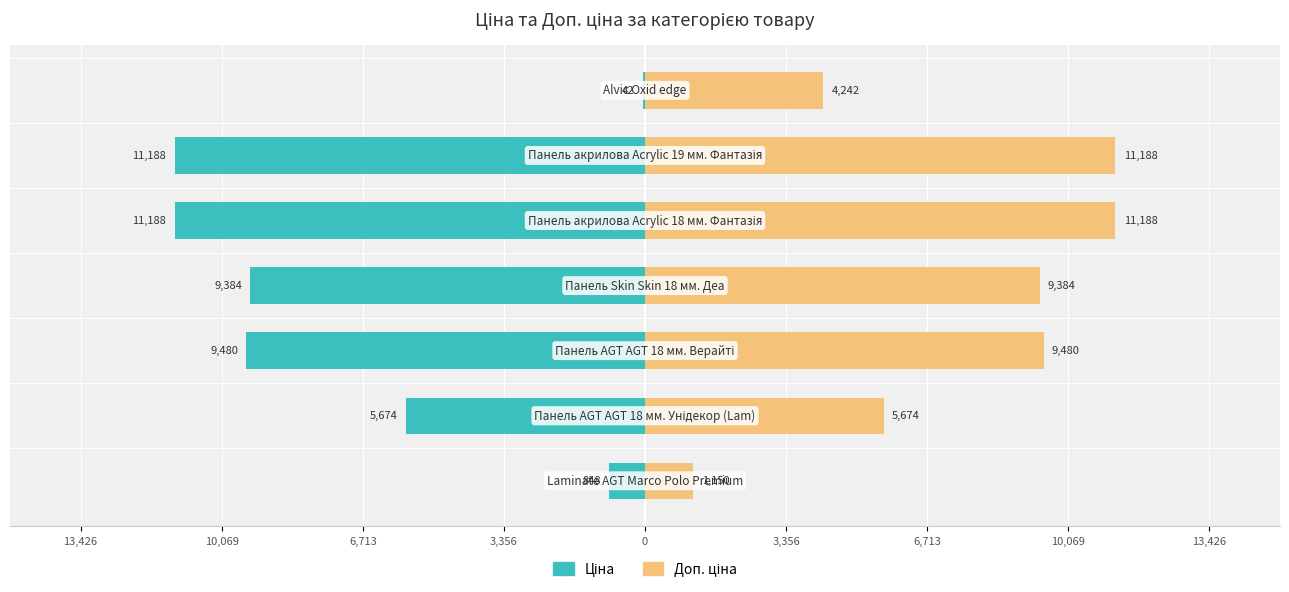

Reading left to right, transcribe all the data shown in this chart.

Ціна: 13,426=-848.4	10,069=-5673.8	6,713=-9480.1	3,356=-9384.0	0=-11188.2	3,356=-11188.2	6,713=-42.4
Доп. ціна: 13,426=1149.7	10,069=5673.8	6,713=9480.1	3,356=9384.0	0=11188.2	3,356=11188.2	6,713=4242.0